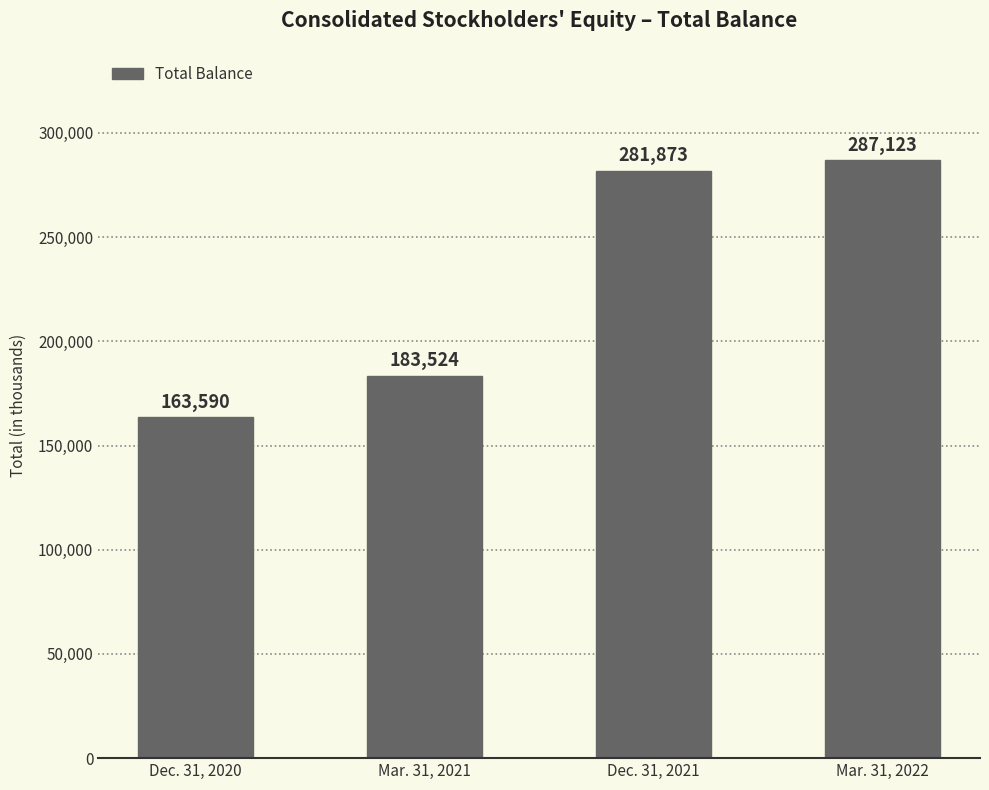

What is the value of the 1st bar from the left?

163590